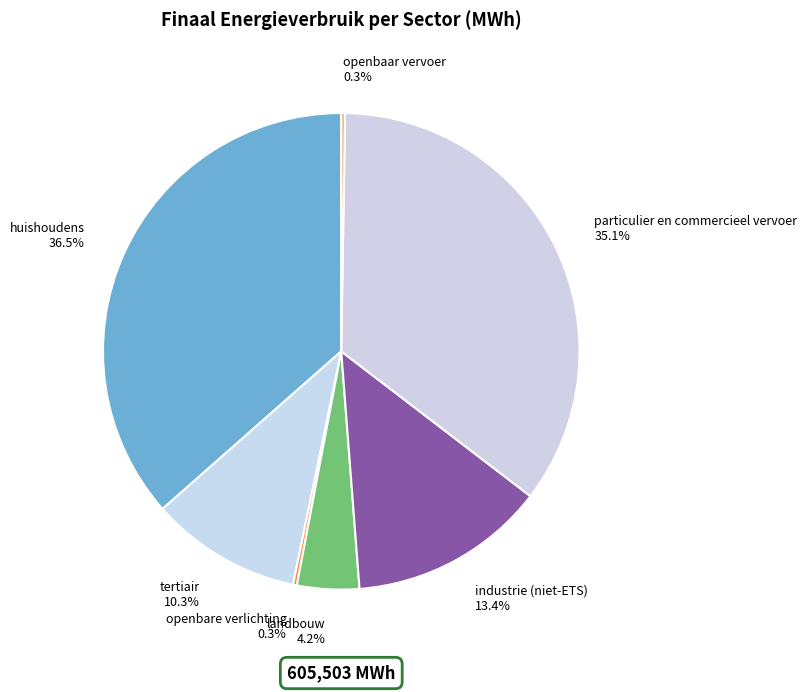

The tertiair slice represents 10% of the pie. True or false?

True